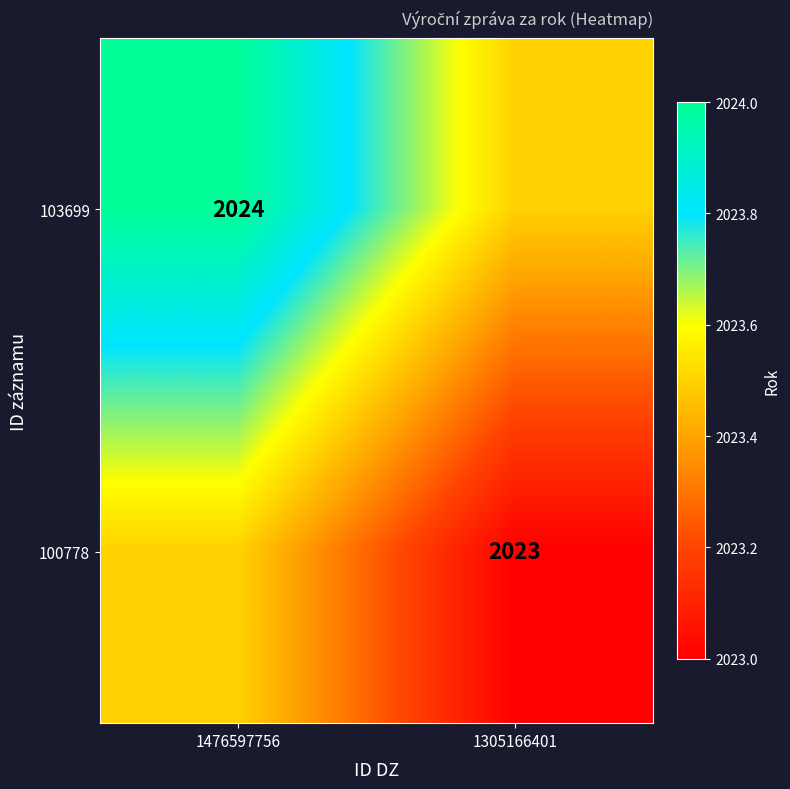

Is the value of 100778 at 1305166401 greater than the value of 103699 at 1476597756?

No